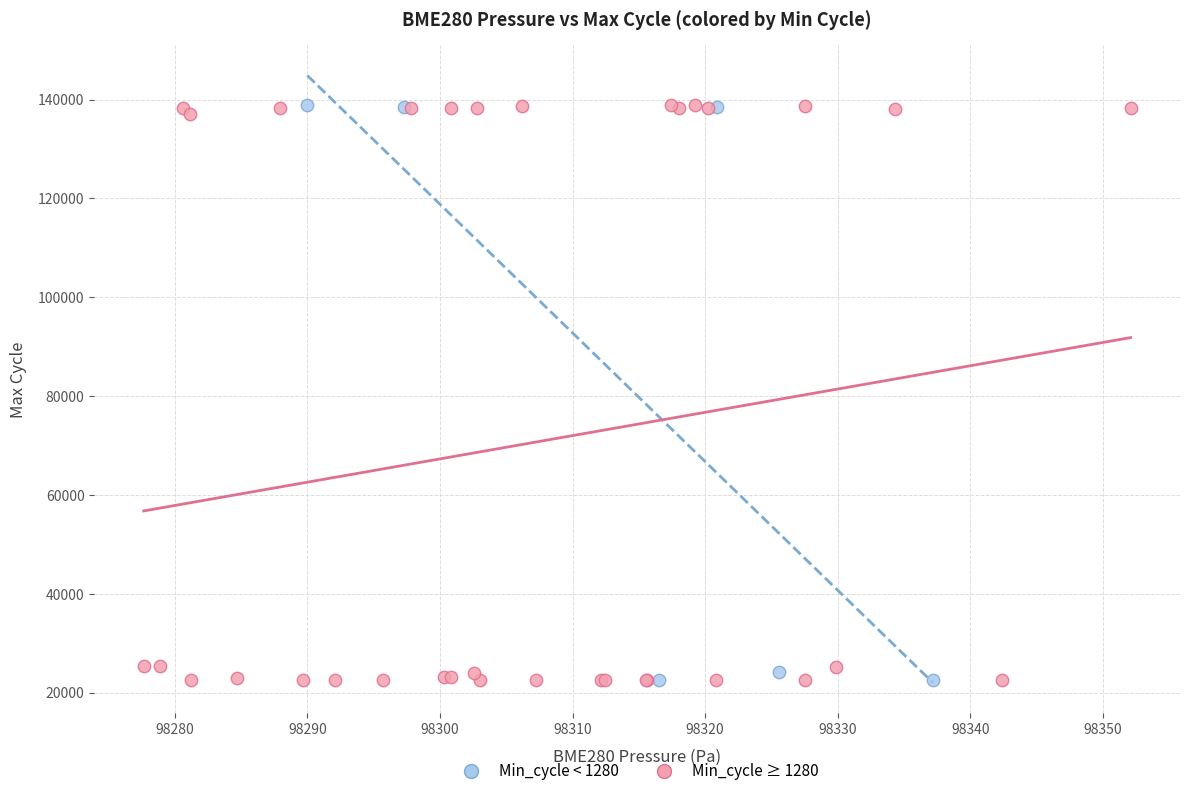

What are all the series names shown in the legend?

Min_cycle < 1280, Min_cycle ≥ 1280